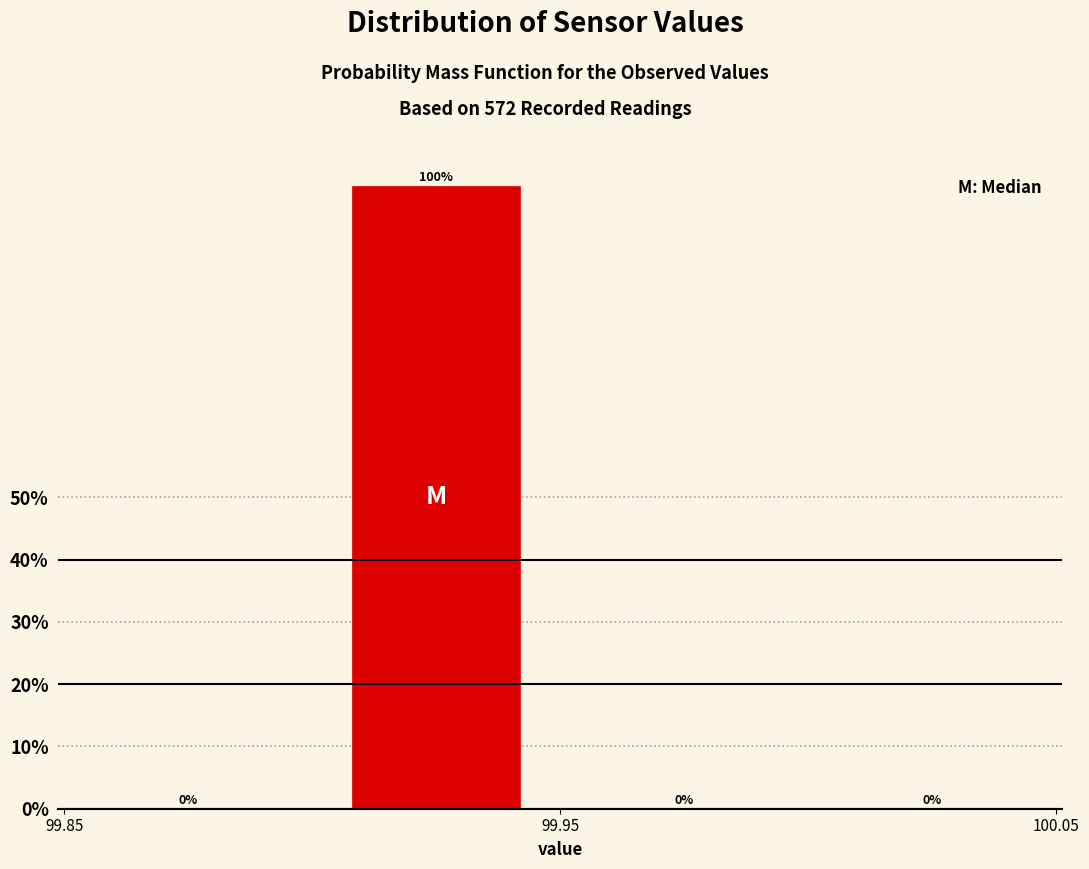

Which range on the x-axis has the tallest bar?

99.90 to 99.95